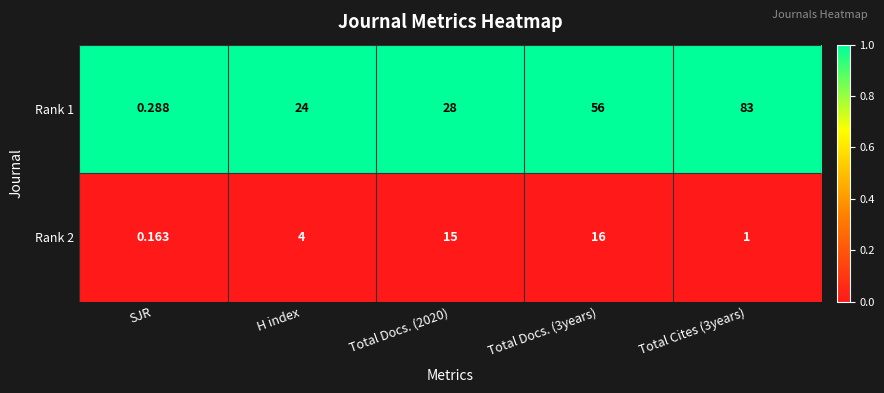

Is the value of Rank 2 at Total Docs. (2020) greater than the value of Rank 1 at Total Docs. (2020)?

No